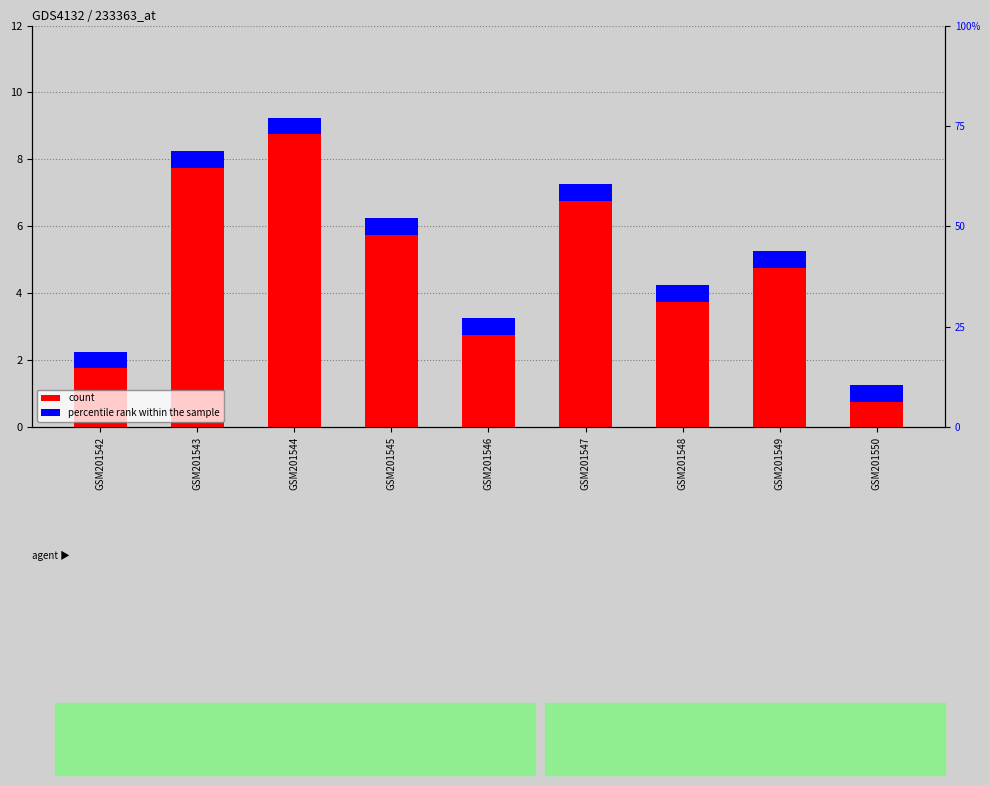

How many bars are there in each group?

2